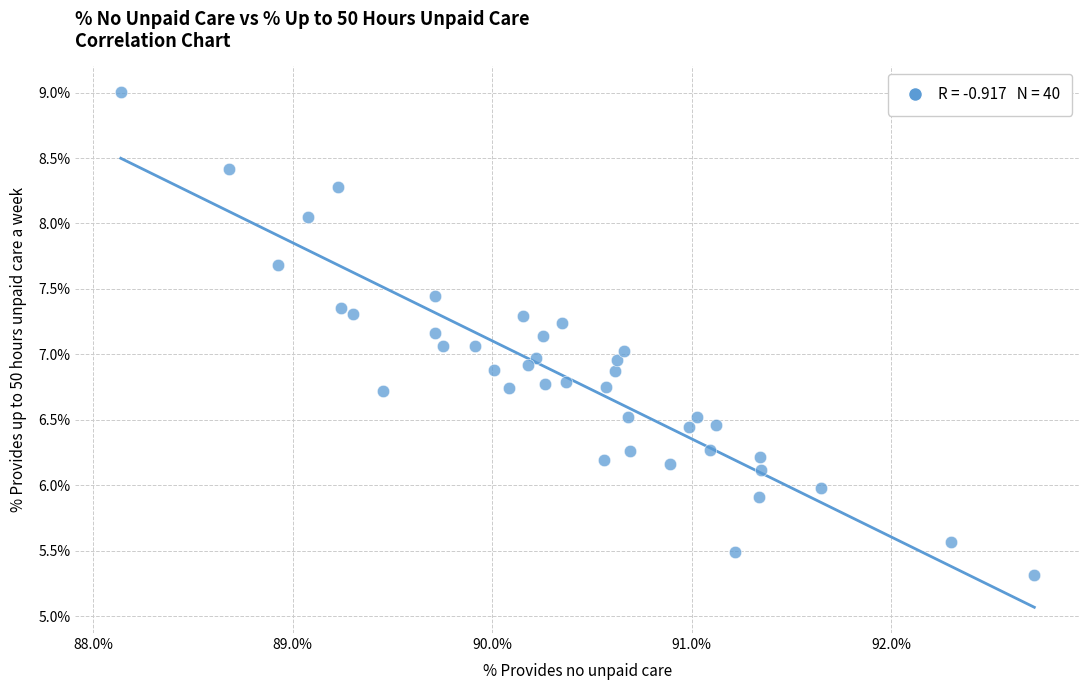

What is the range of X values (max minus min)?

4.6